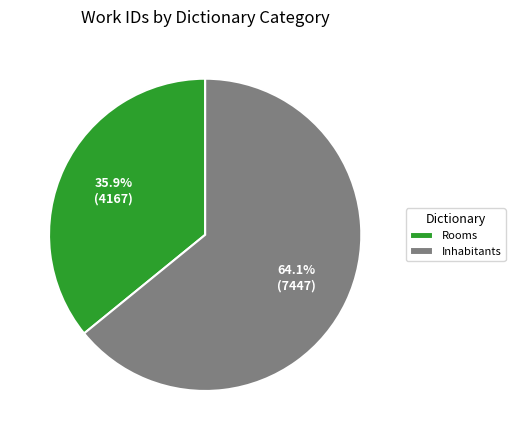

Which category has the smallest portion of the pie?

Rooms